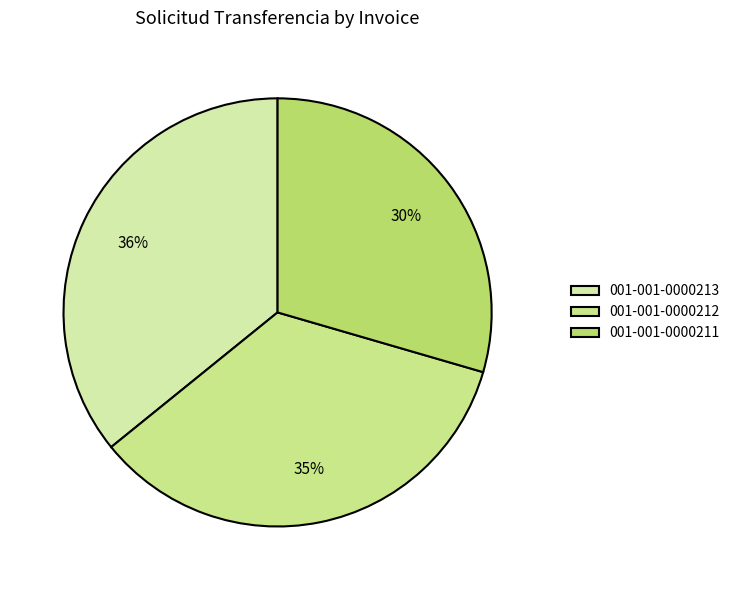

Is it true that 001-001-0000213 is 46% of the pie?

False